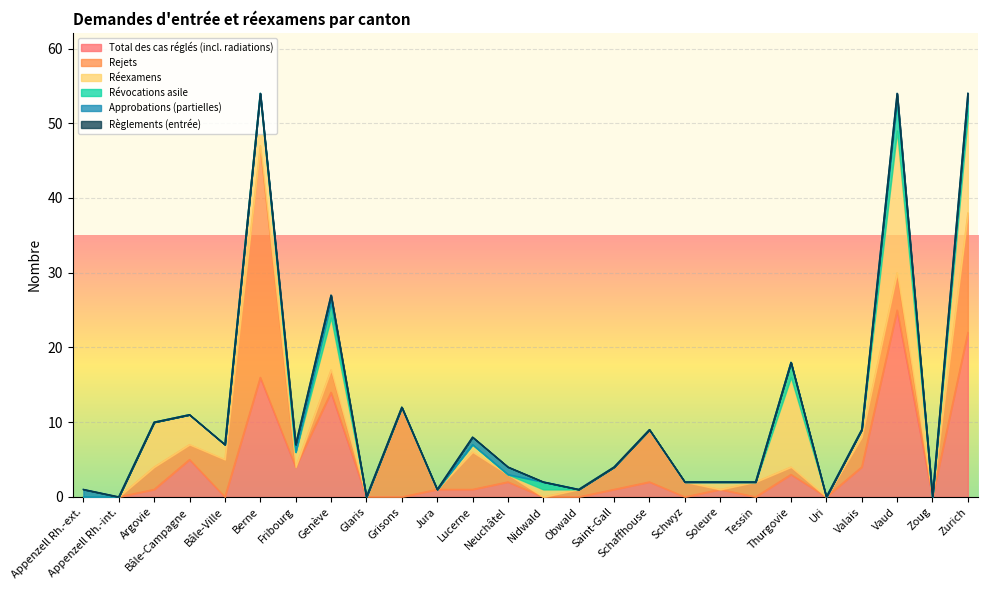

How many categories are shown in the chart?

26